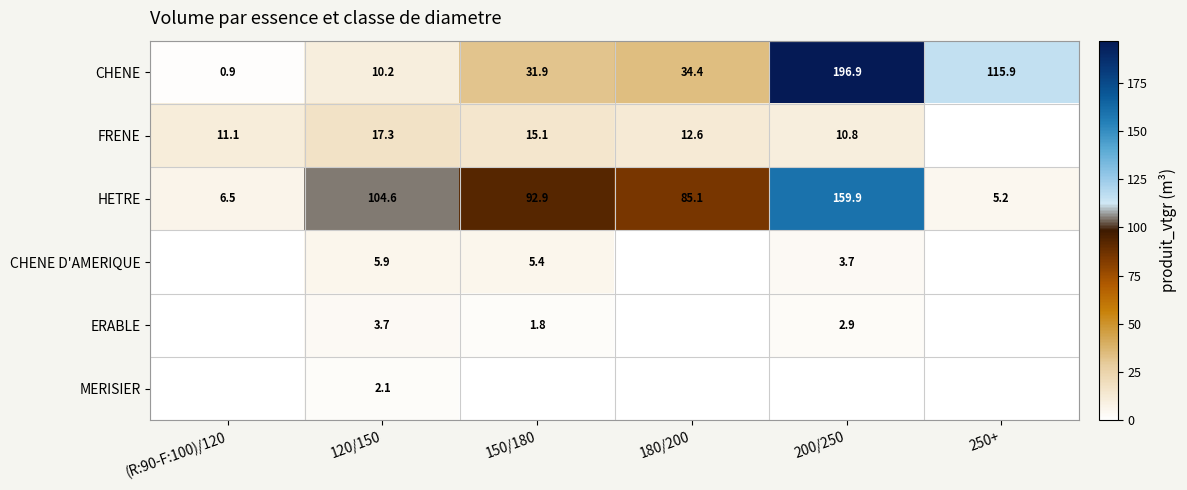

What is the difference between the maximum and minimum values in the CHENE series?

196.0